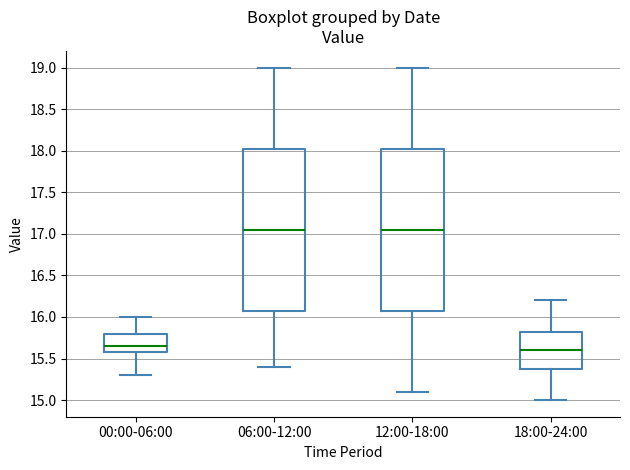

Reading left to right, read every box against the y-axis: the position of its median line, the range the box covers, and the ends of its whiskers. The values are not printed on the chart, so give them approximately, as read against the axis.

00:00-06:00: median 15.65, box 15.60 to 15.80, whiskers 15.30 to 16.00
06:00-12:00: median 17.05, box 16.10 to 18.05, whiskers 15.40 to 19.00
12:00-18:00: median 17.05, box 16.10 to 18.05, whiskers 15.10 to 19.00
18:00-24:00: median 15.60, box 15.40 to 15.85, whiskers 15.00 to 16.20